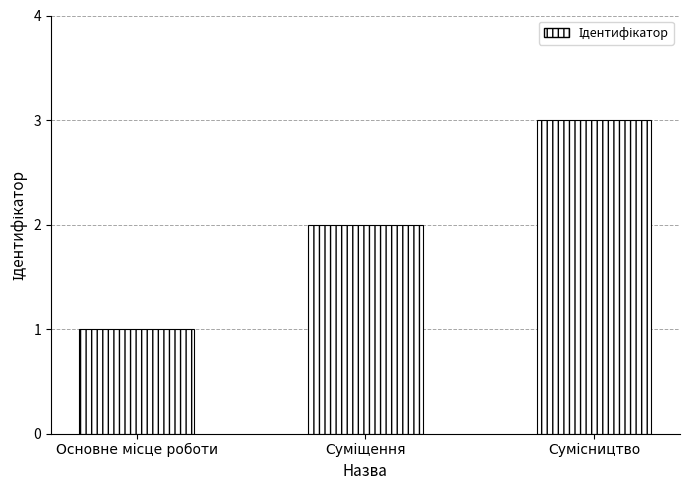

Does the chart contain any negative values?

No